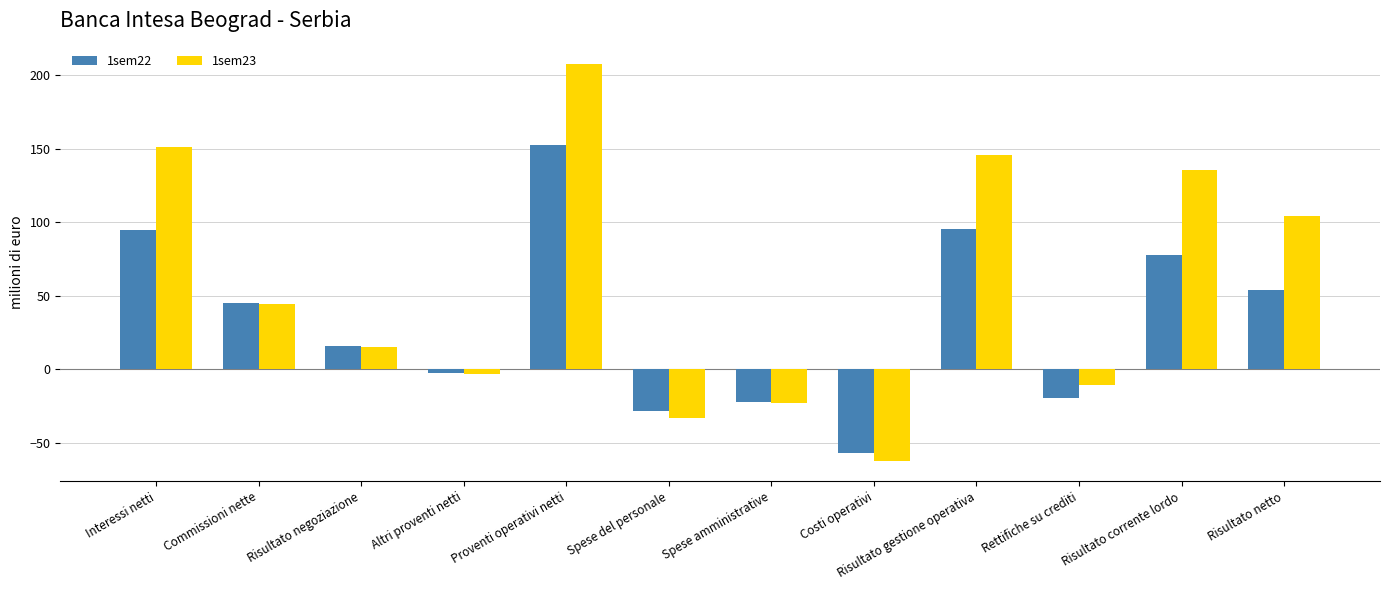

The 1sem23 series shows 75.2 at Risultato gestione operativa. True or false?

False